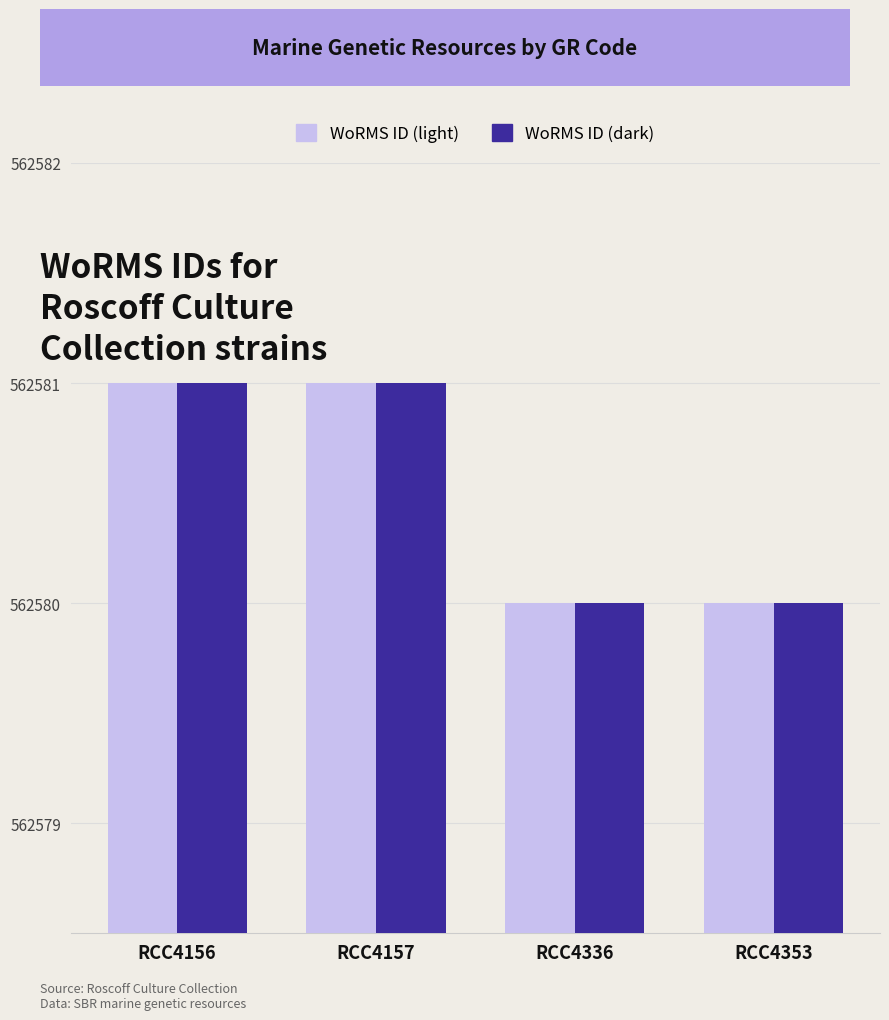

What is the total value across all series at RCC4353?

1125160